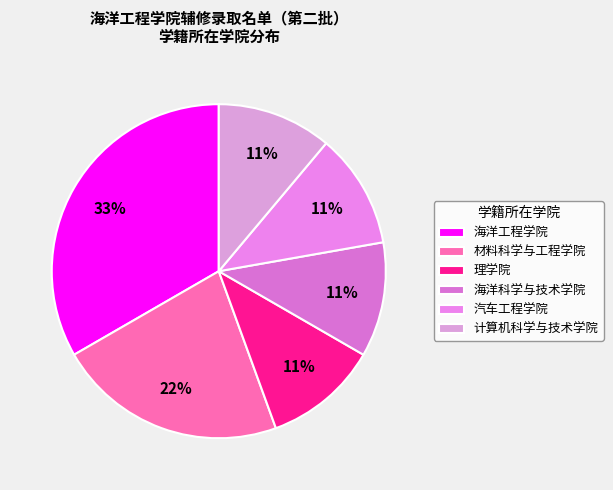

Count the number of slices in the pie.

6